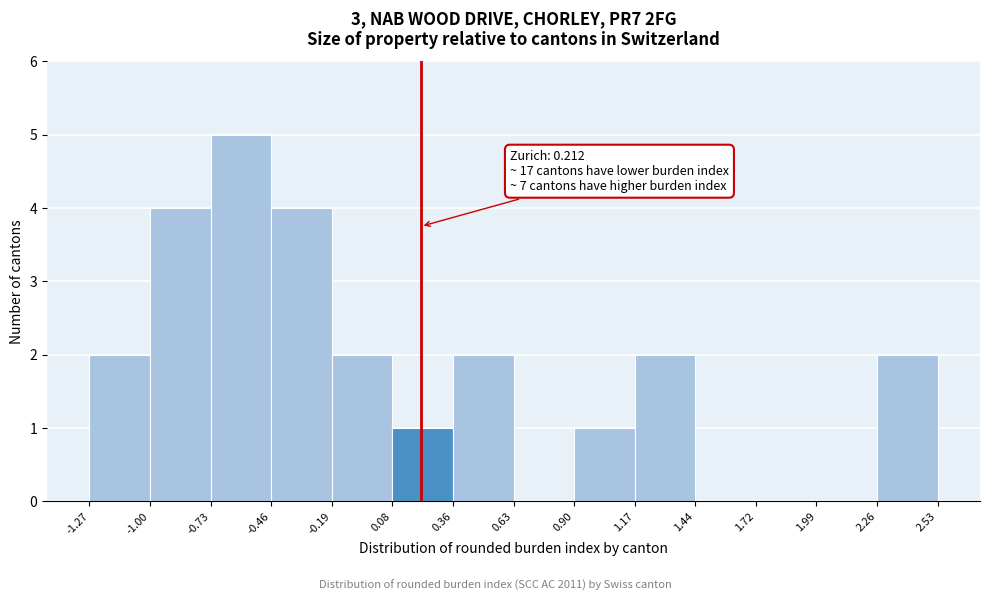

Over which range of the x-axis is the bar tallest?

-0.73 to -0.46